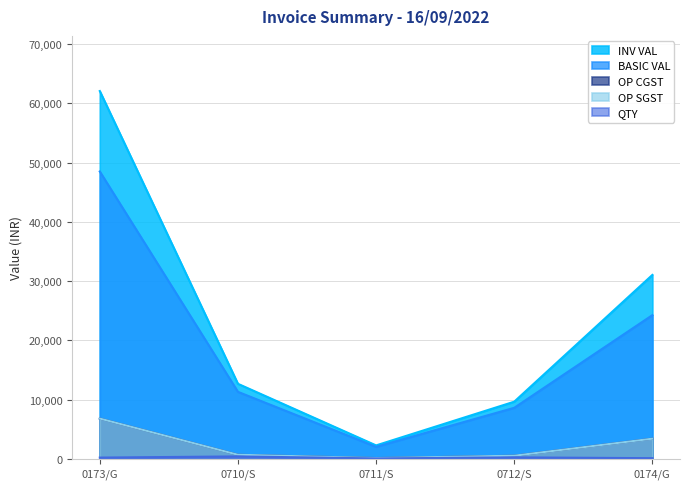

Rank the series by their maximum value, from lowest to highest.

QTY, OP CGST, OP SGST, BASIC VAL, INV VAL